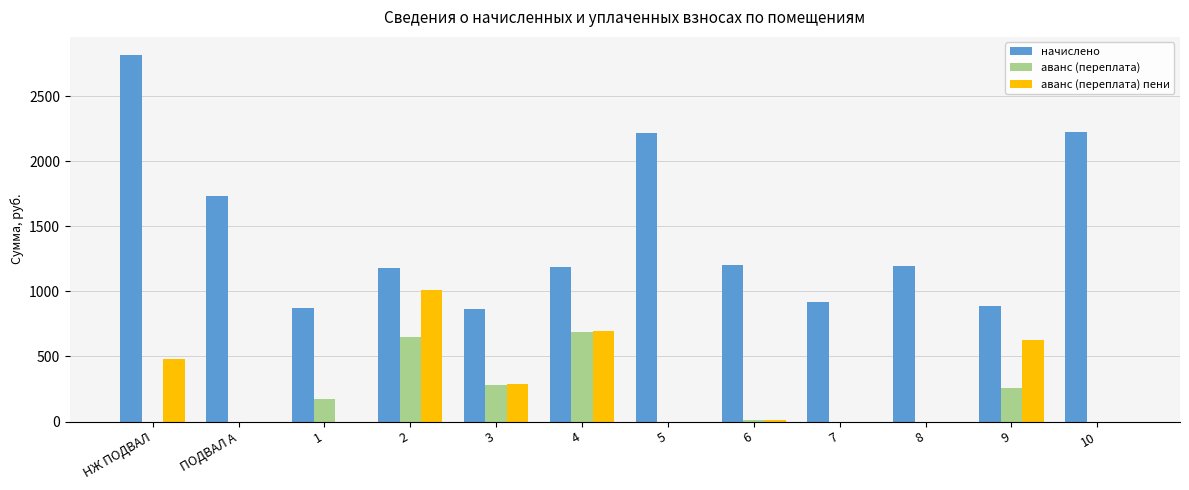

How many categories are shown in the chart?

12